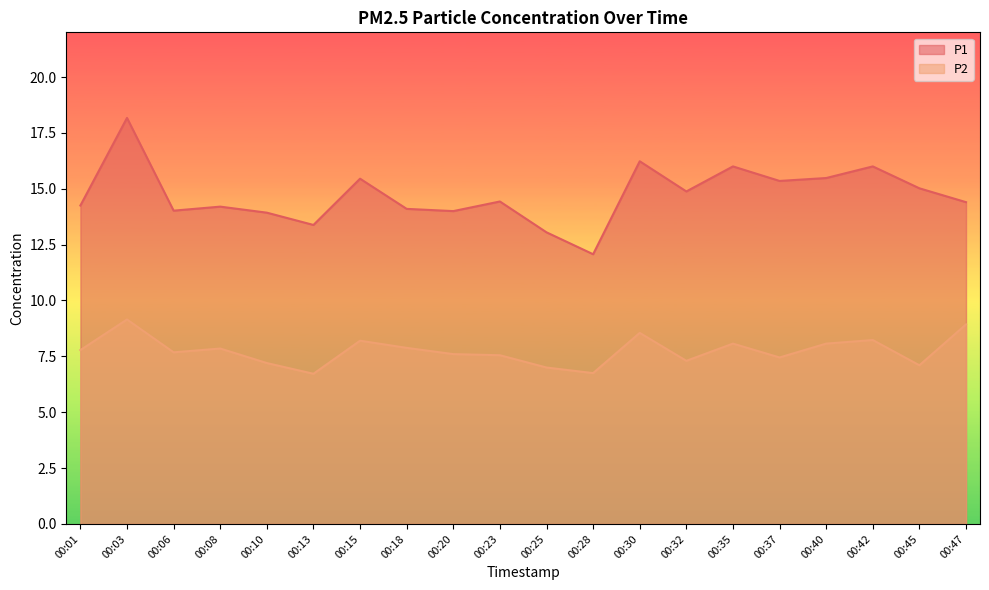

What is the difference between the P1 values at 00:18 and 00:06?

0.1